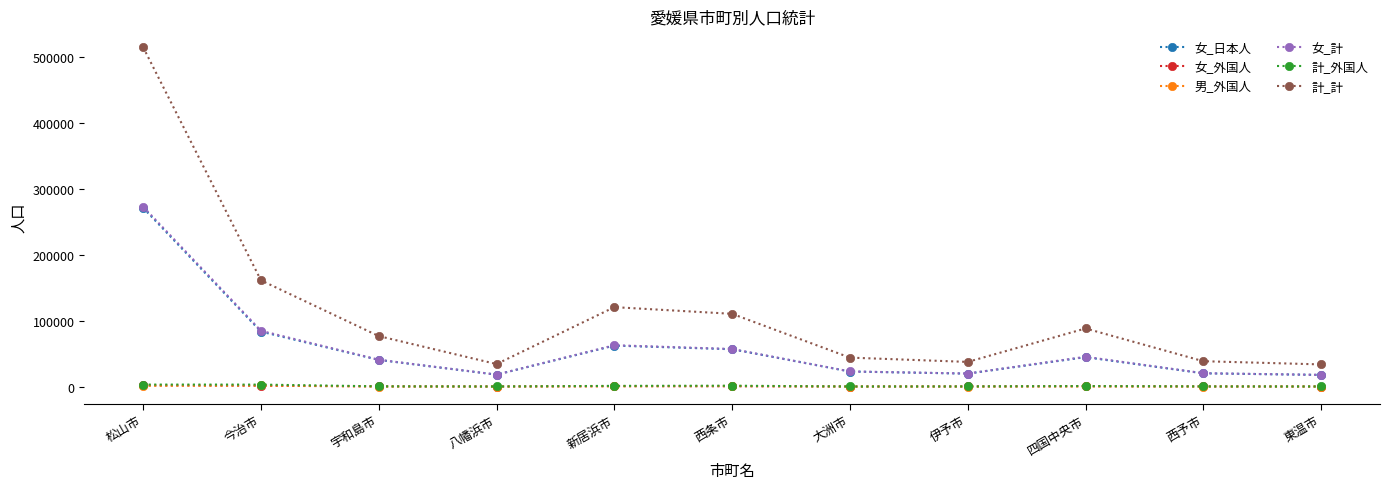

The value of 女_外国人 at 大洲市 is 111. True or false?

True